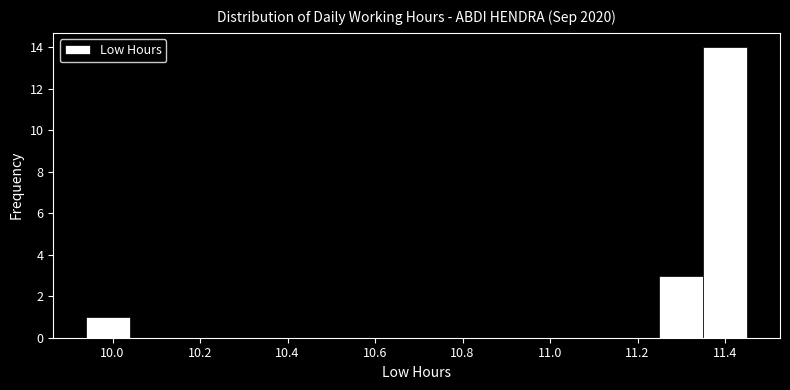

Which range on the x-axis has the tallest bar?

11.34 to 11.46